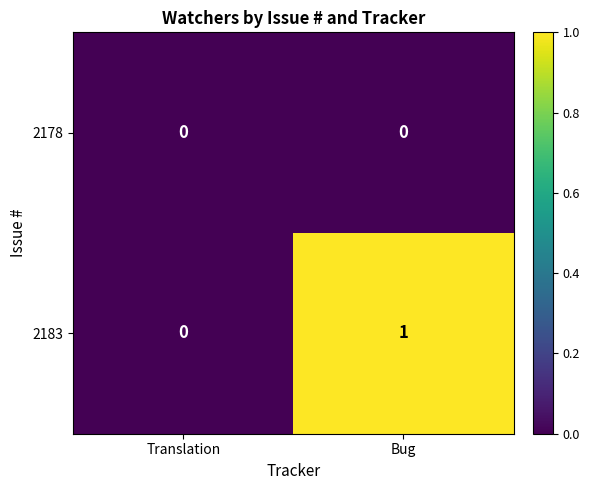

Which label corresponds to the largest value in the chart?

Bug